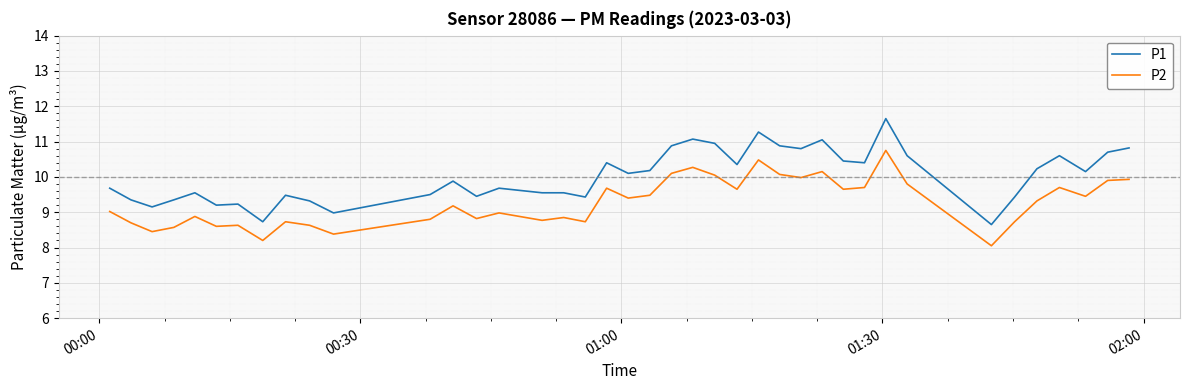

What is the smallest value displayed?

8.1